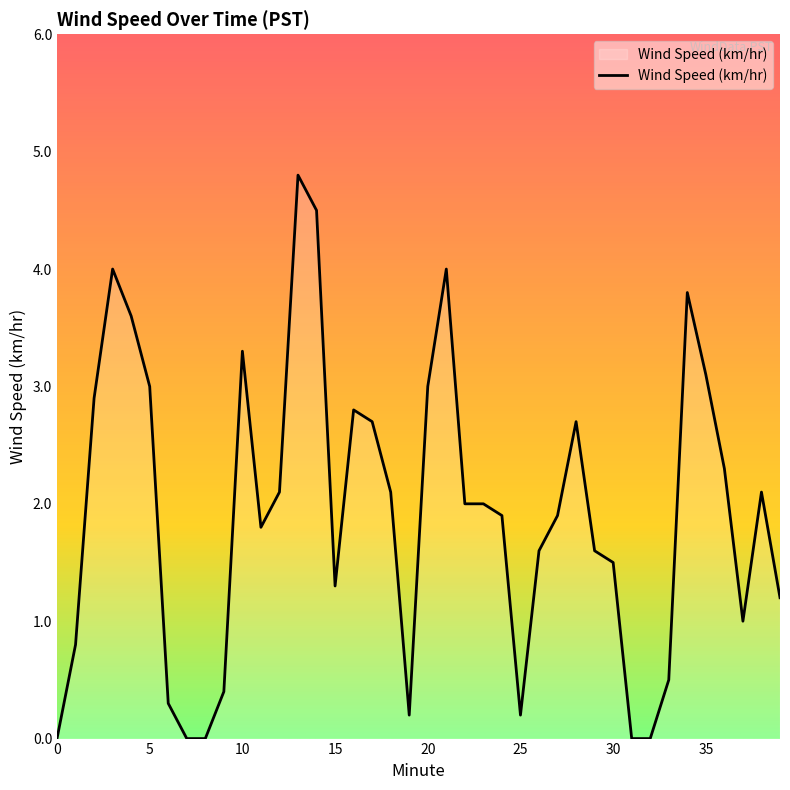

What is the difference between the maximum and minimum values?

4.8